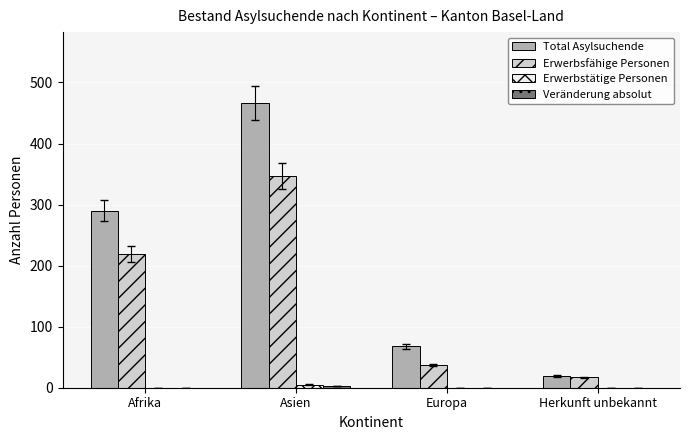

True or false: Erwerbsfähige Personen has a value of 128 at Asien.

False